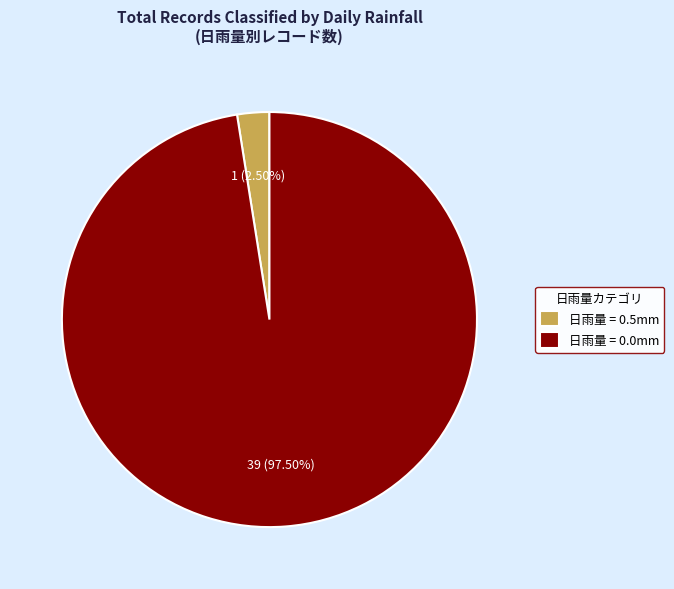

How many segments does this pie chart have?

2